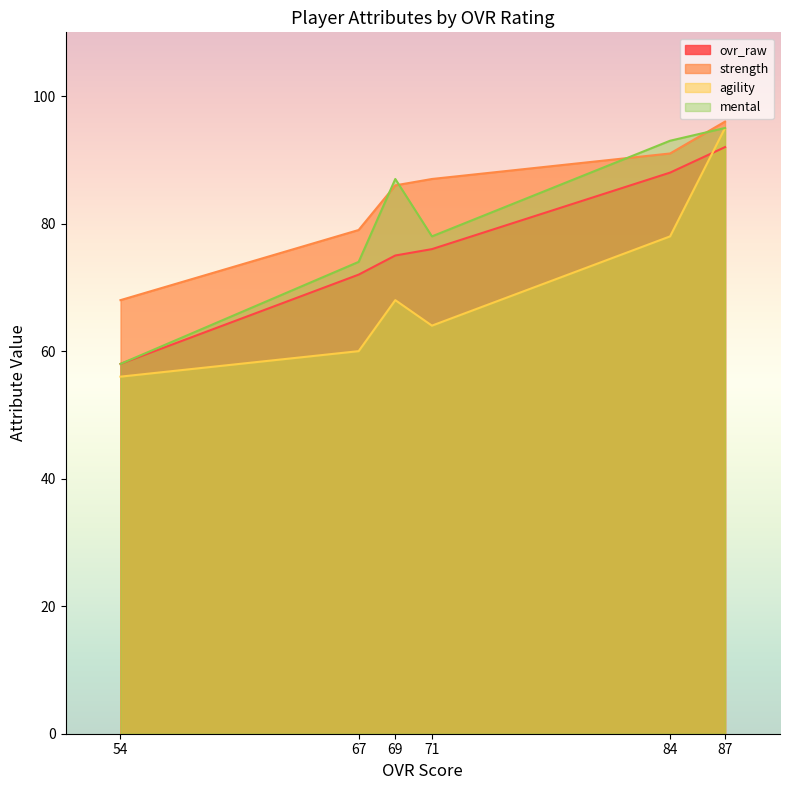

What is the total value across all series at 84?

350